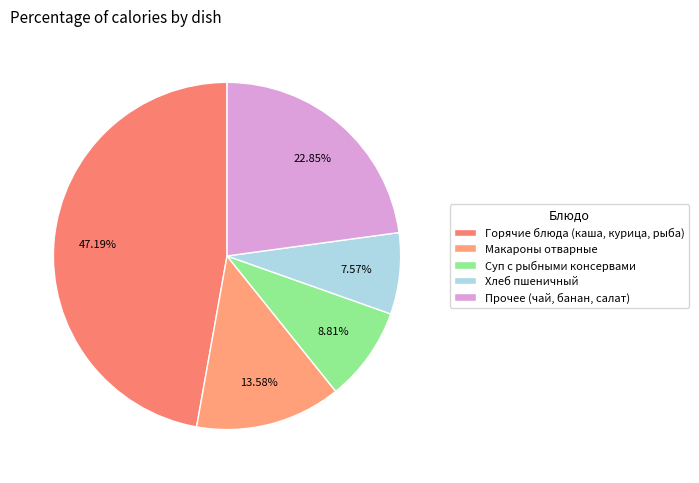

To the nearest percent, what is the average slice percentage?

20%